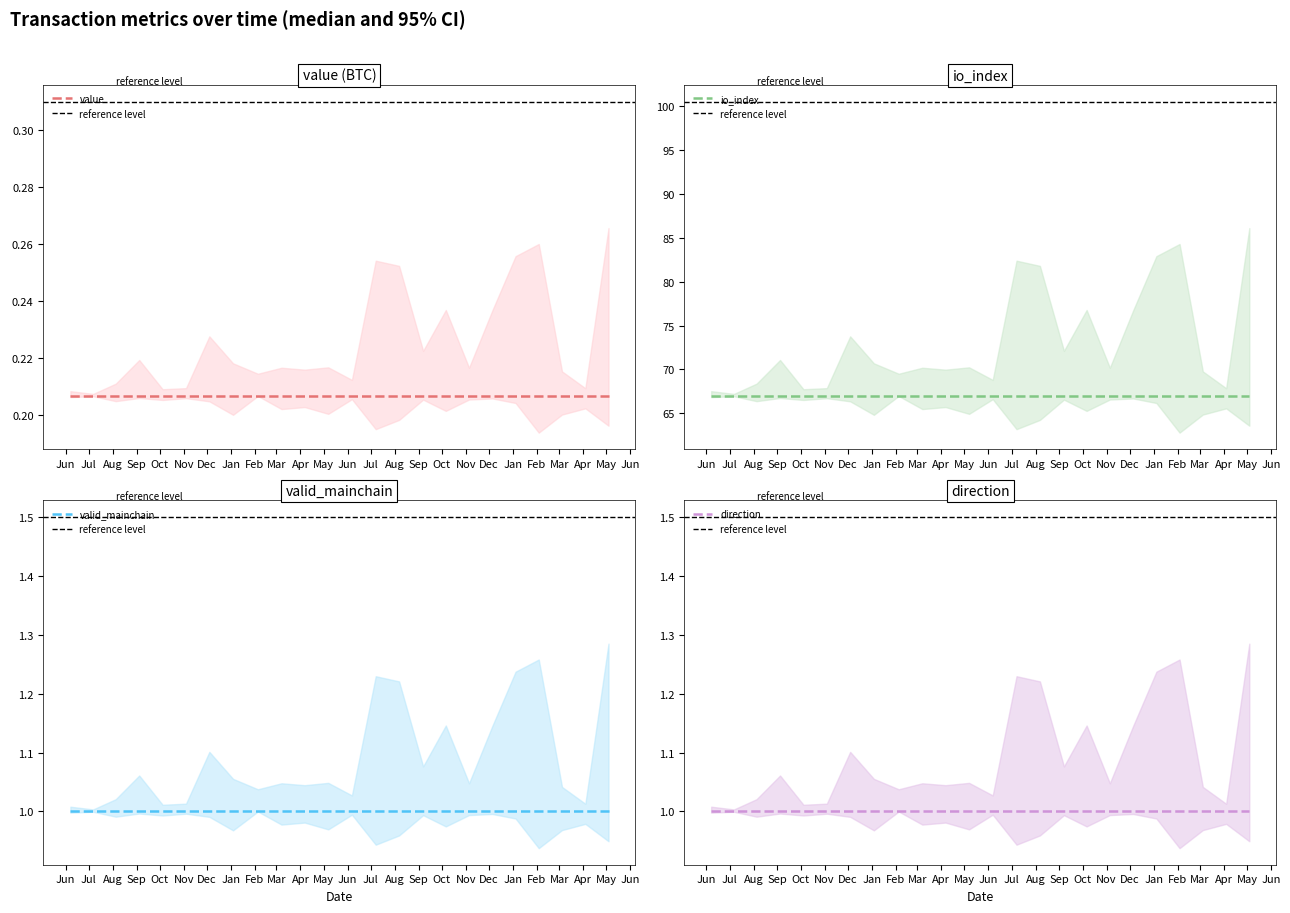

Between 16 and 19, which series saw the biggest shift?

value